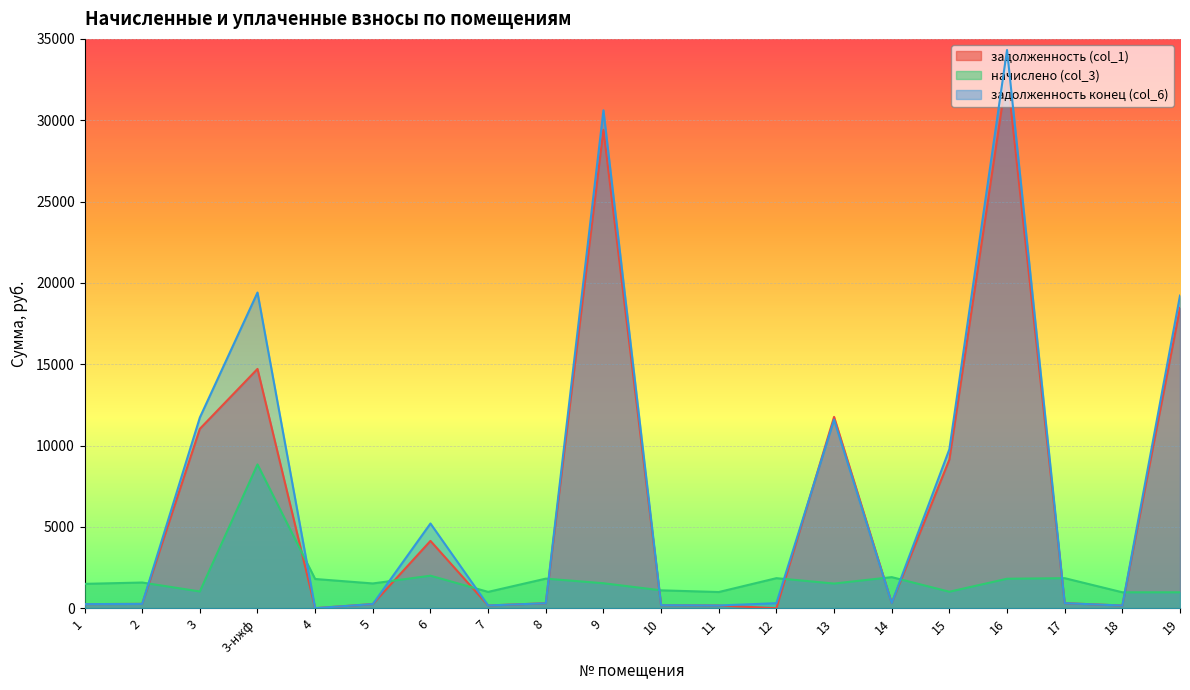

Which series has the largest range (max minus min)?

задолженность конец (col_6)